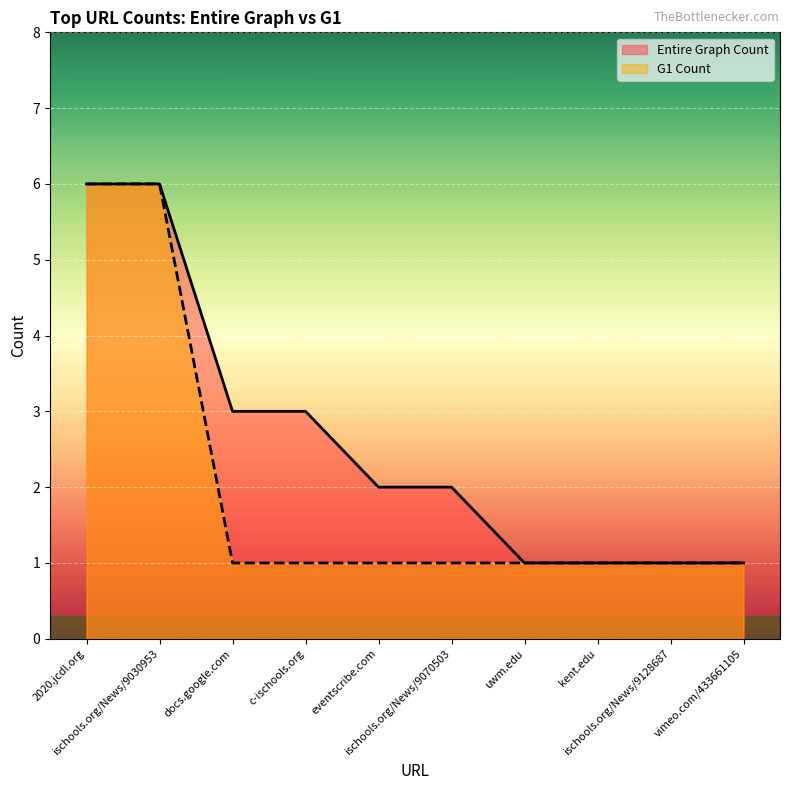

Which series has the largest total across all categories?

Entire Graph Count